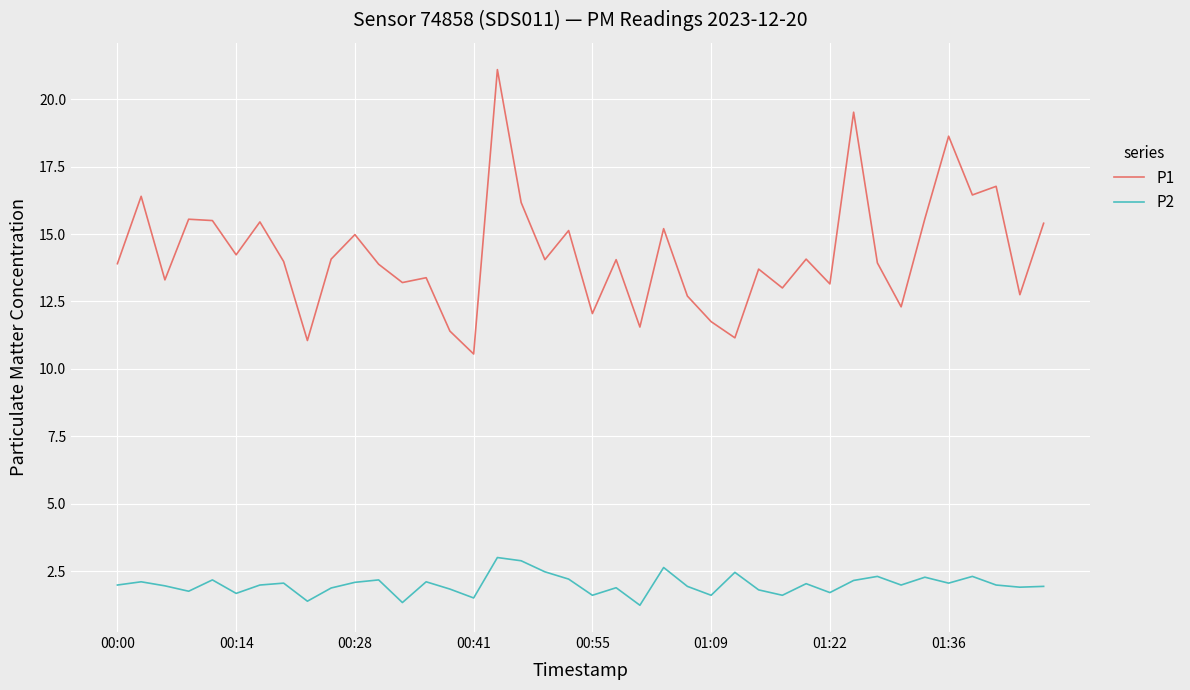

What is the highest value of the P2 series?

3.0